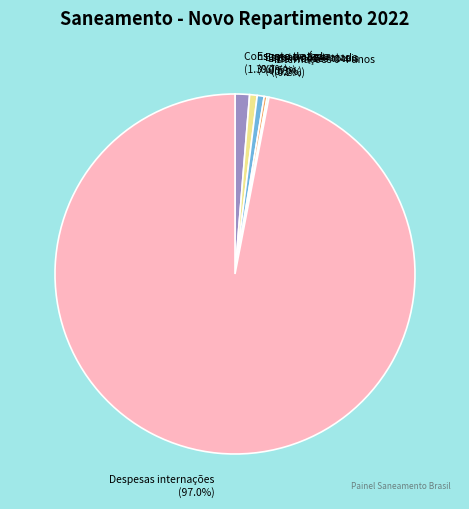

What is the largest slice in the pie chart?

Despesas internações